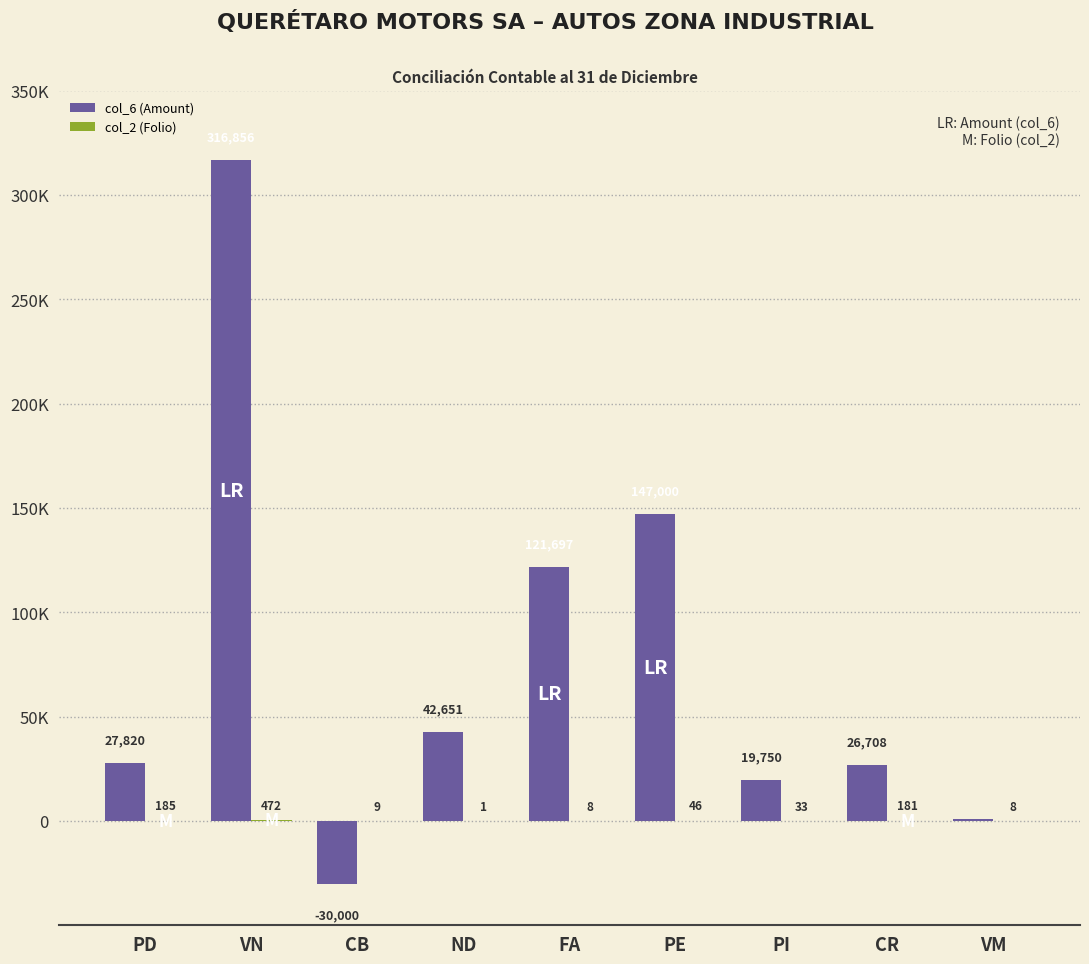

Reading left to right, transcribe all the data shown in this chart.

col_6 (Amount): 27820.0	316855.6	-30000.0	42651.2	121697.0	147000.0	19750.0	26707.8	812.0
col_2 (Folio): 185.0	472.0	9.0	1.0	8.0	46.0	33.0	181.0	8.0